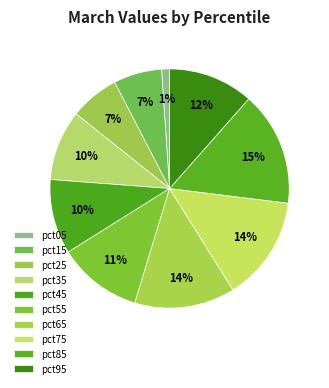

How many segments does this pie chart have?

10